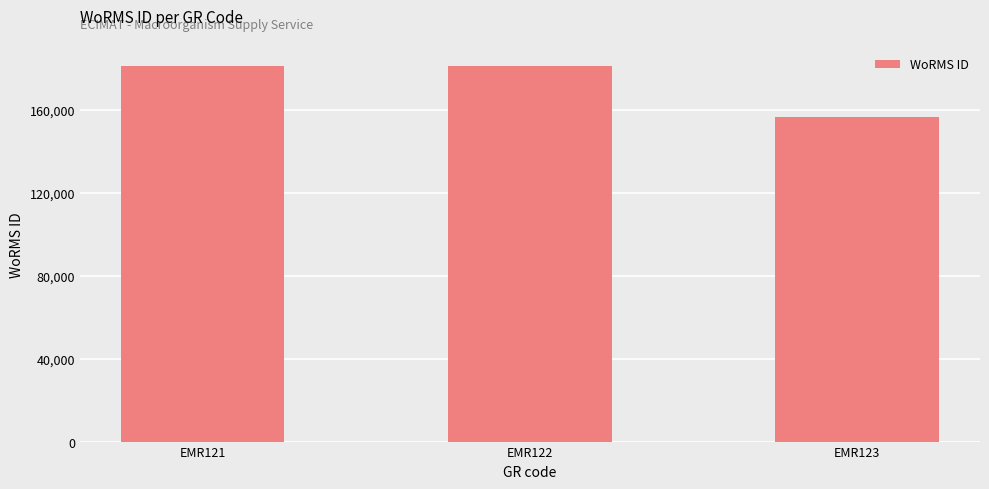

What is the sum of the values at EMR122 and EMR123?

337858